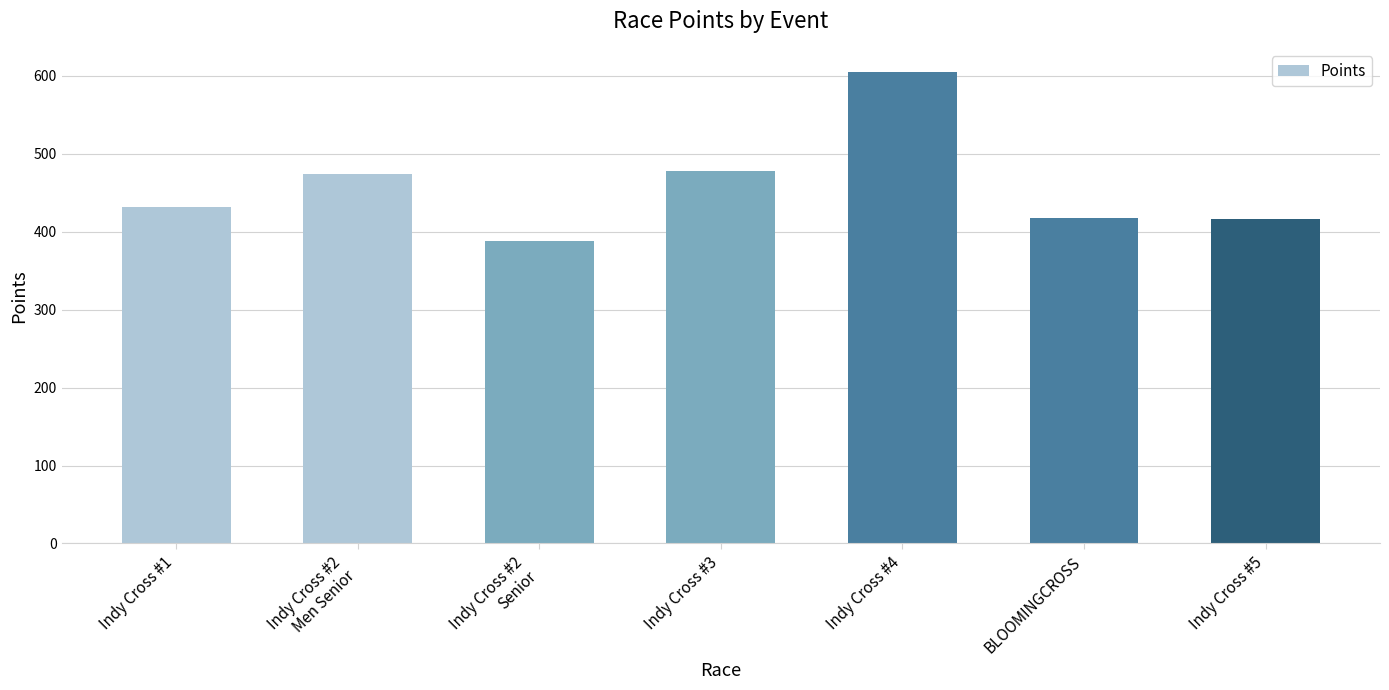

What position from the left is Indy Cross #3?

4